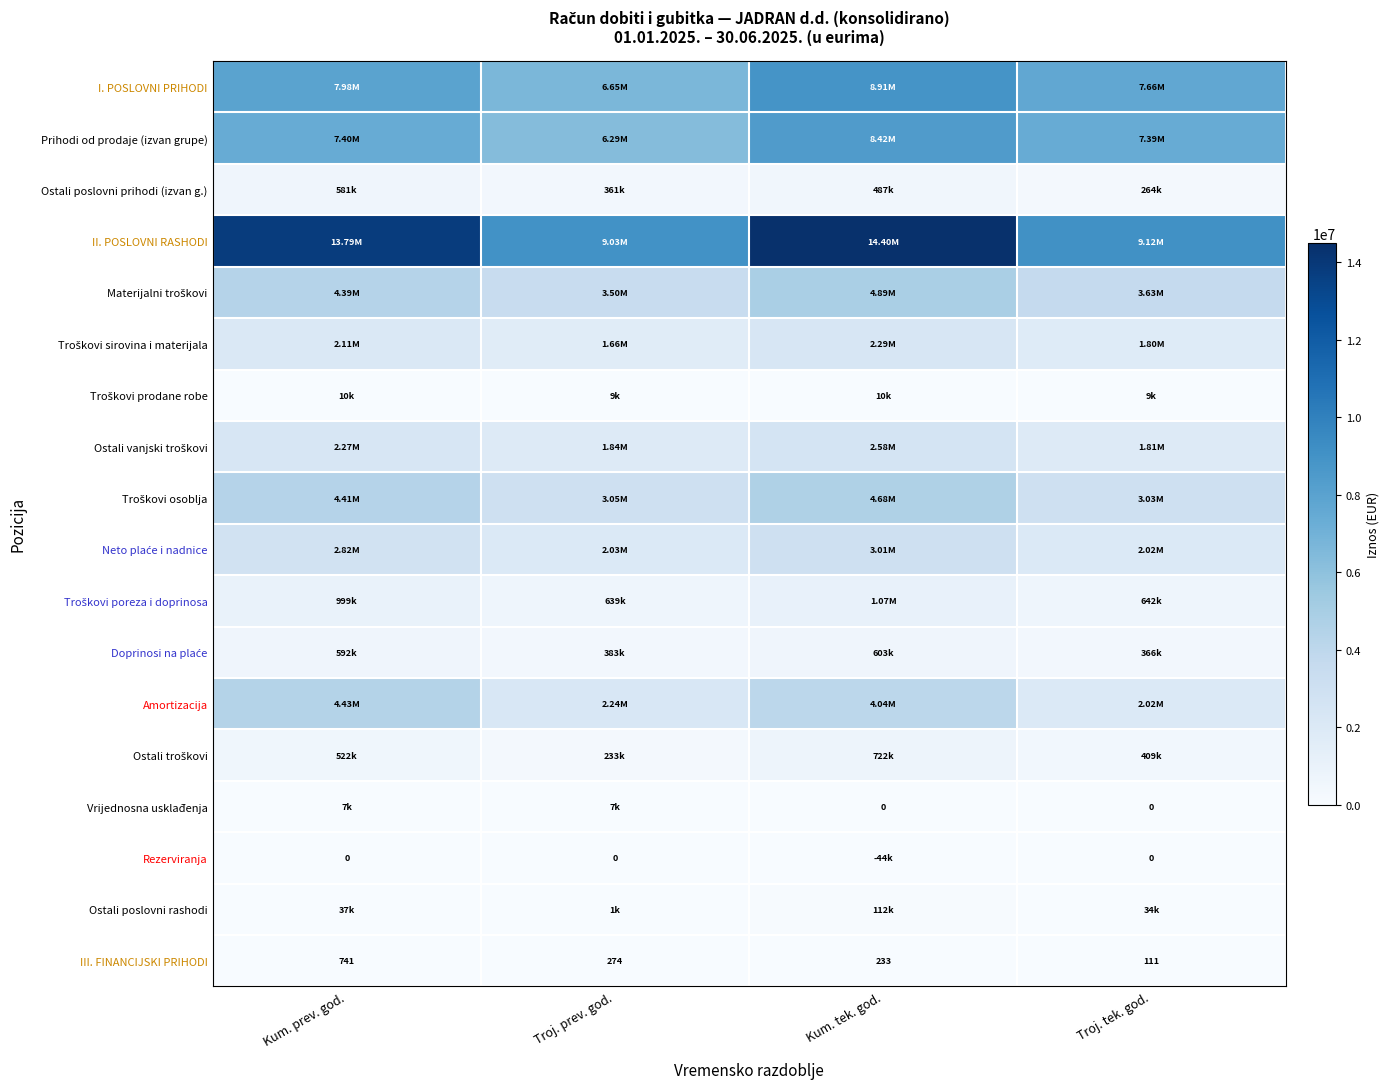

Which category has the lowest value in the III. FINANCIJSKI PRIHODI series?

Troj. tek. god.